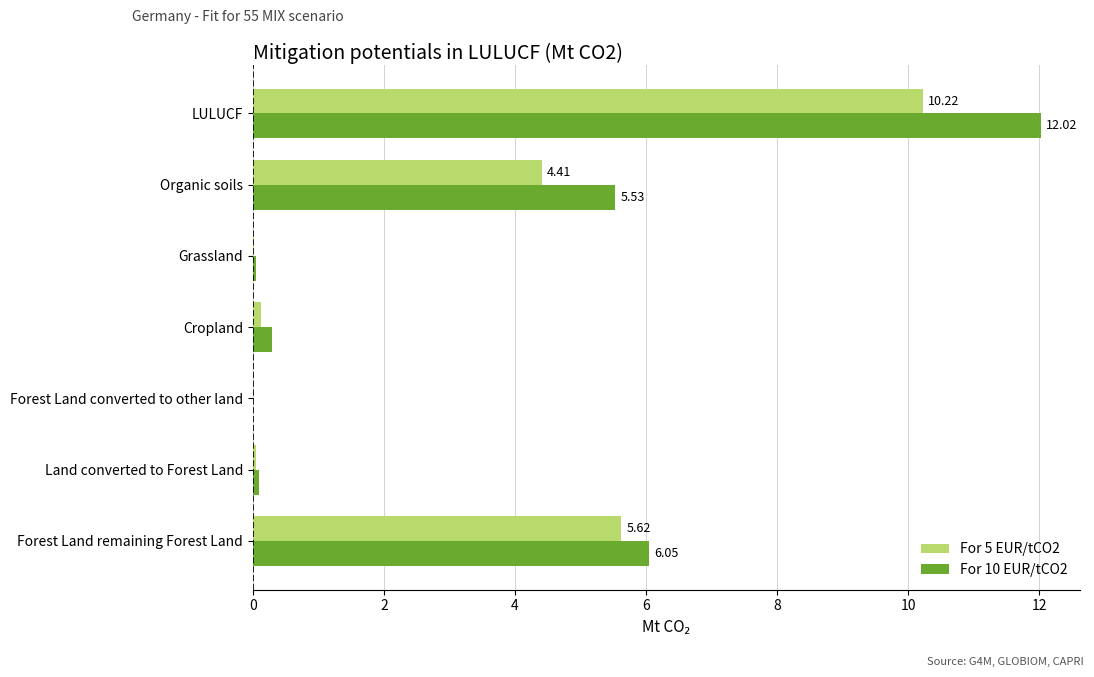

At which category is the sum across all series the highest?

LULUCF